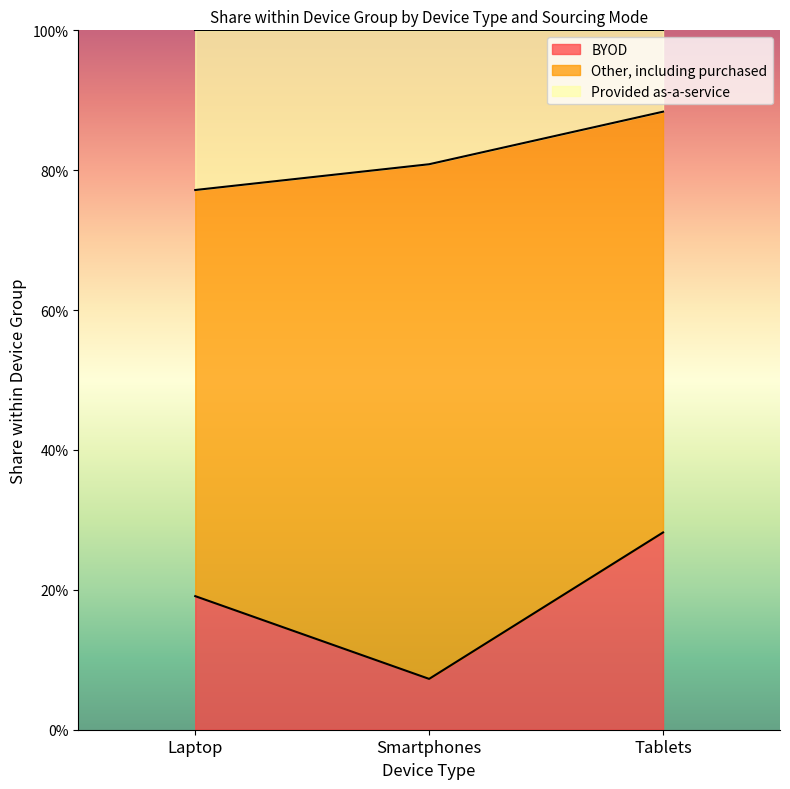

Which label corresponds to the largest value in the chart?

Tablets